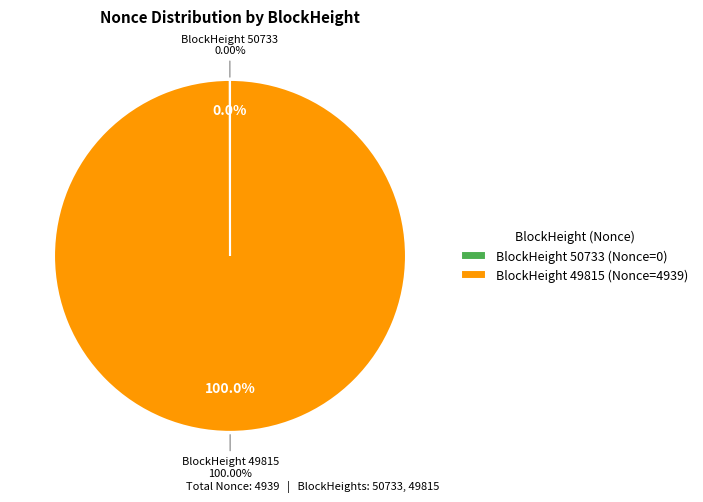

Which category has the biggest portion of the pie?

49815